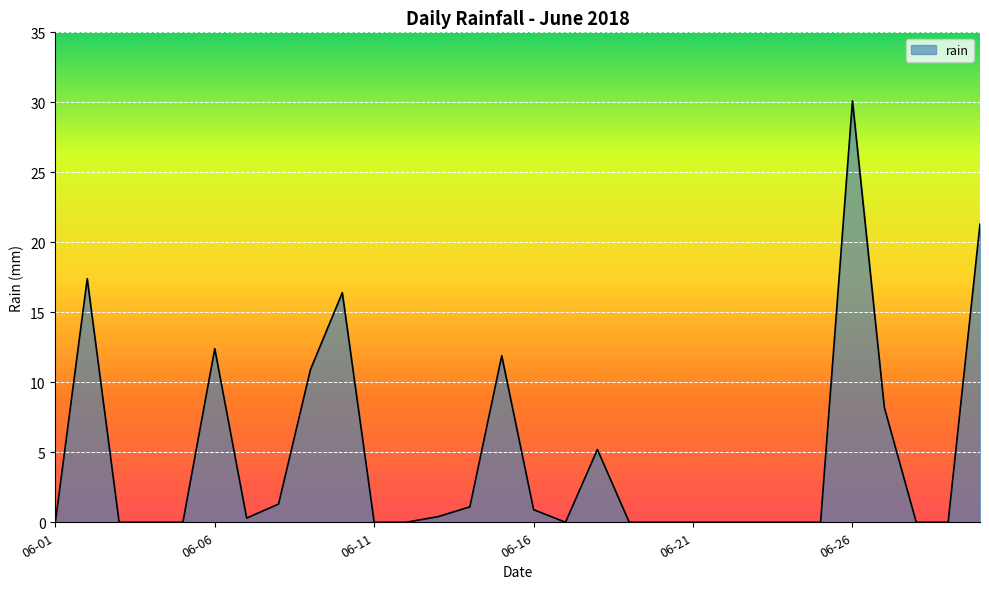

What is the difference between the maximum and minimum values?

30.1